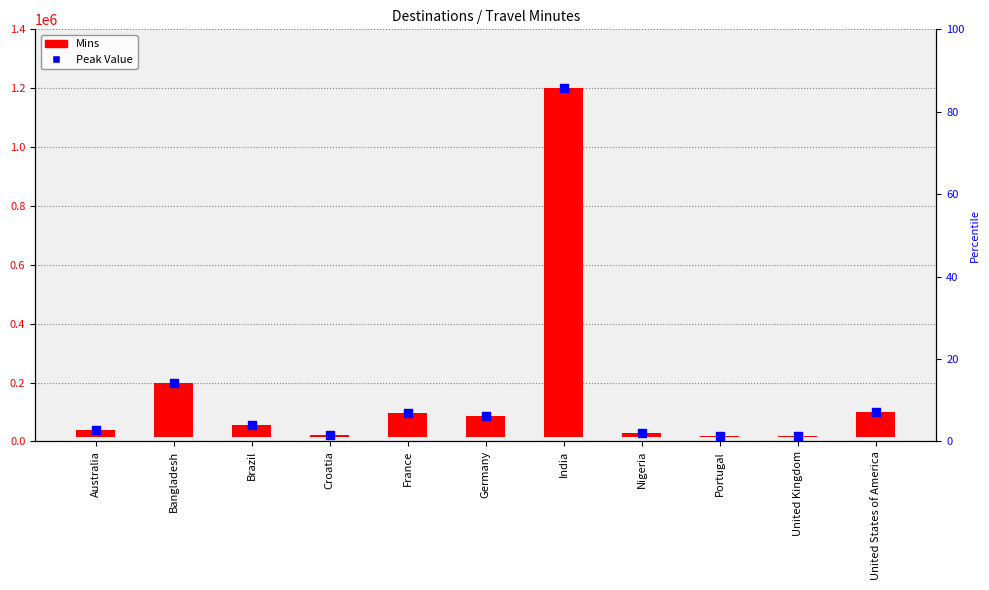

At which category is the sum across all series the highest?

India